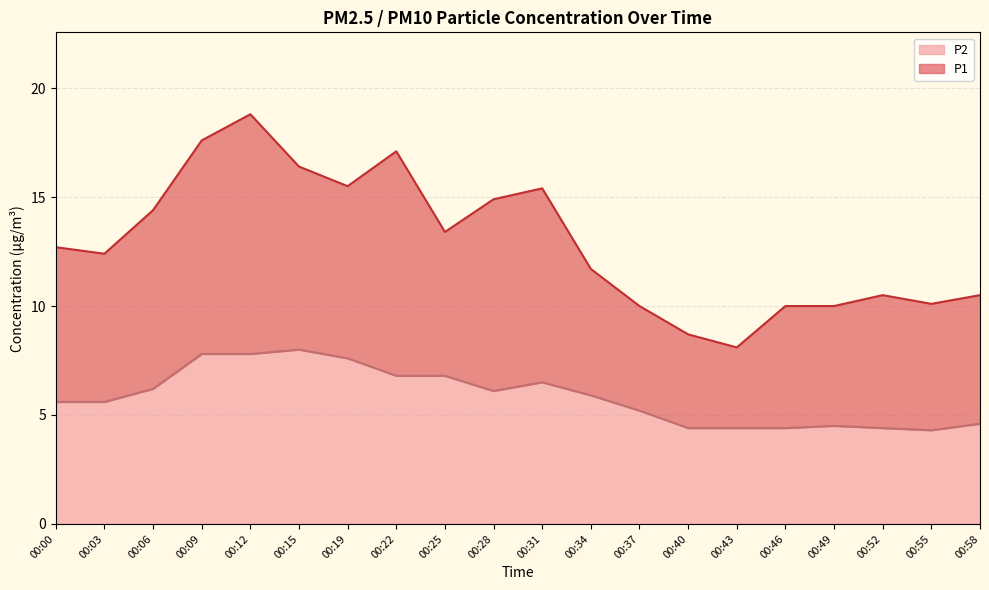

Is it true that P1 equals 27.8 at 00:15?

False